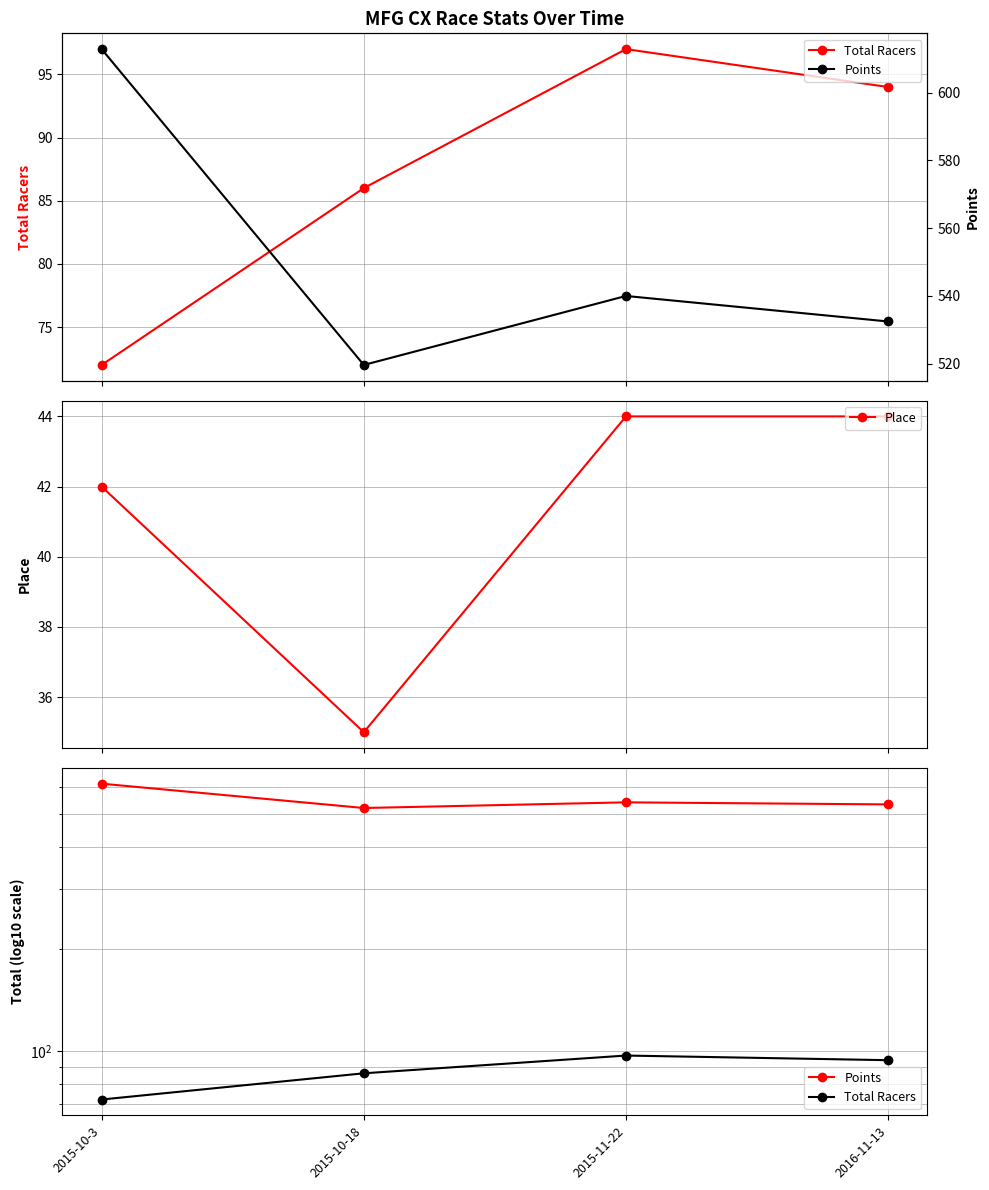

What is the maximum value shown in the chart?

612.8